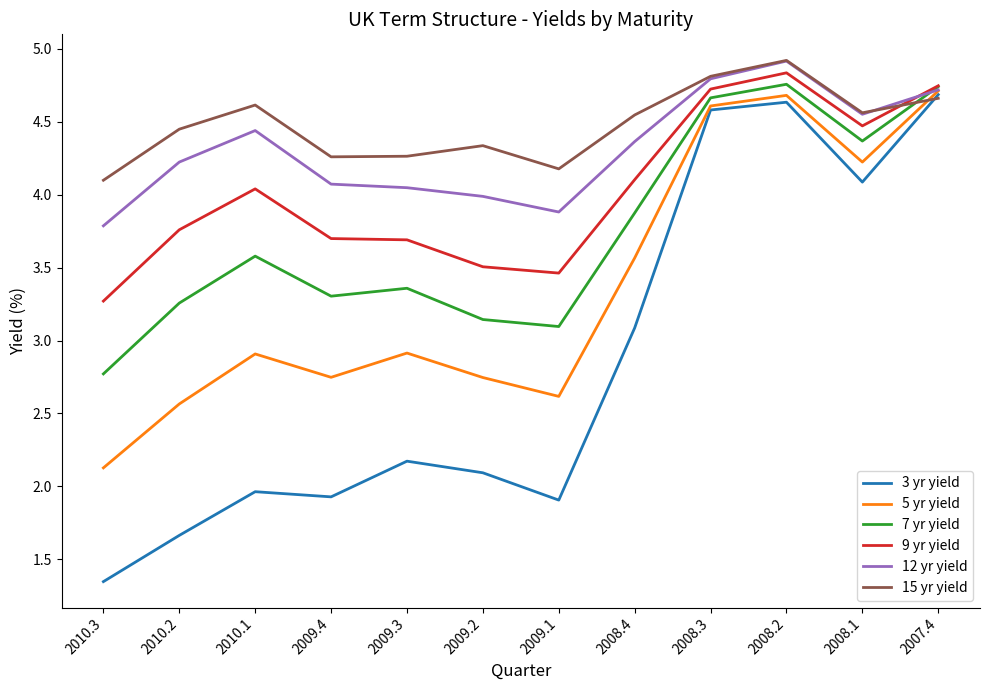

Where is the first local maximum for 3 yr yield?

2010.1